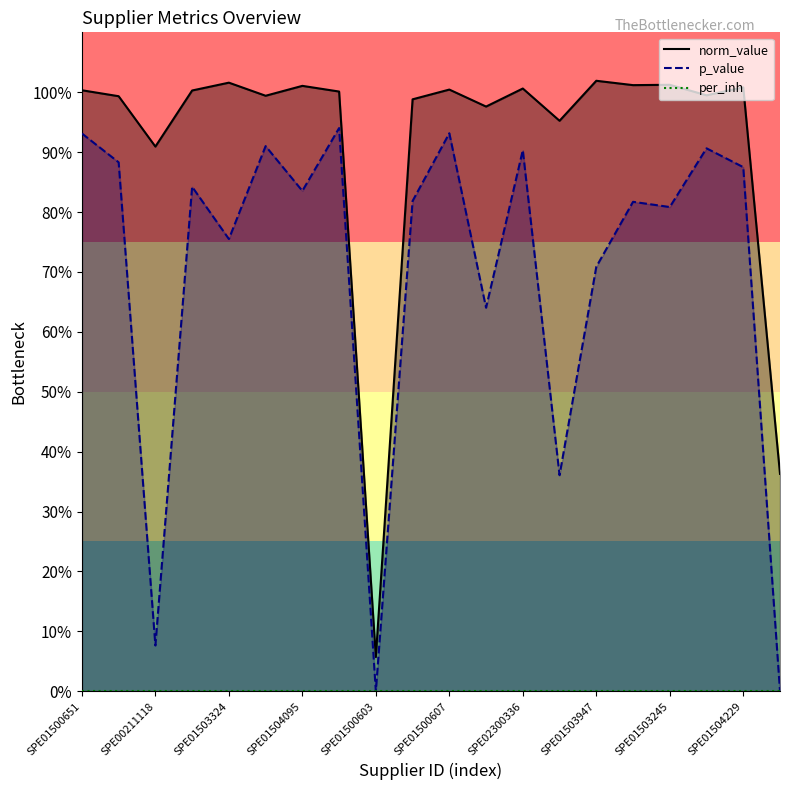

Reading right to left, extract all data points from this chart.

norm_value: SPE01501183=0.4	SPE01504229=1.0	SPE01503014=1.0	SPE01503245=1.0	SPE00300553=1.0	SPE01503947=1.0	SPE01503239=1.0	SPE02300336=1.0	SPE01500763=1.0	SPE01500607=1.0	SPE01500394=1.0	SPE01500603=0.1	SPE01500382=1.0	SPE01504095=1.0	SPE01505252=1.0	SPE01503324=1.0	SPE01505214=1.0	SPE00211118=0.9	SPE01503923=1.0	SPE01500651=1.0
p_value: SPE01501183=0.0	SPE01504229=0.9	SPE01503014=0.9	SPE01503245=0.8	SPE00300553=0.8	SPE01503947=0.7	SPE01503239=0.4	SPE02300336=0.9	SPE01500763=0.6	SPE01500607=0.9	SPE01500394=0.8	SPE01500603=0.0	SPE01500382=0.9	SPE01504095=0.8	SPE01505252=0.9	SPE01503324=0.8	SPE01505214=0.8	SPE00211118=0.1	SPE01503923=0.9	SPE01500651=0.9